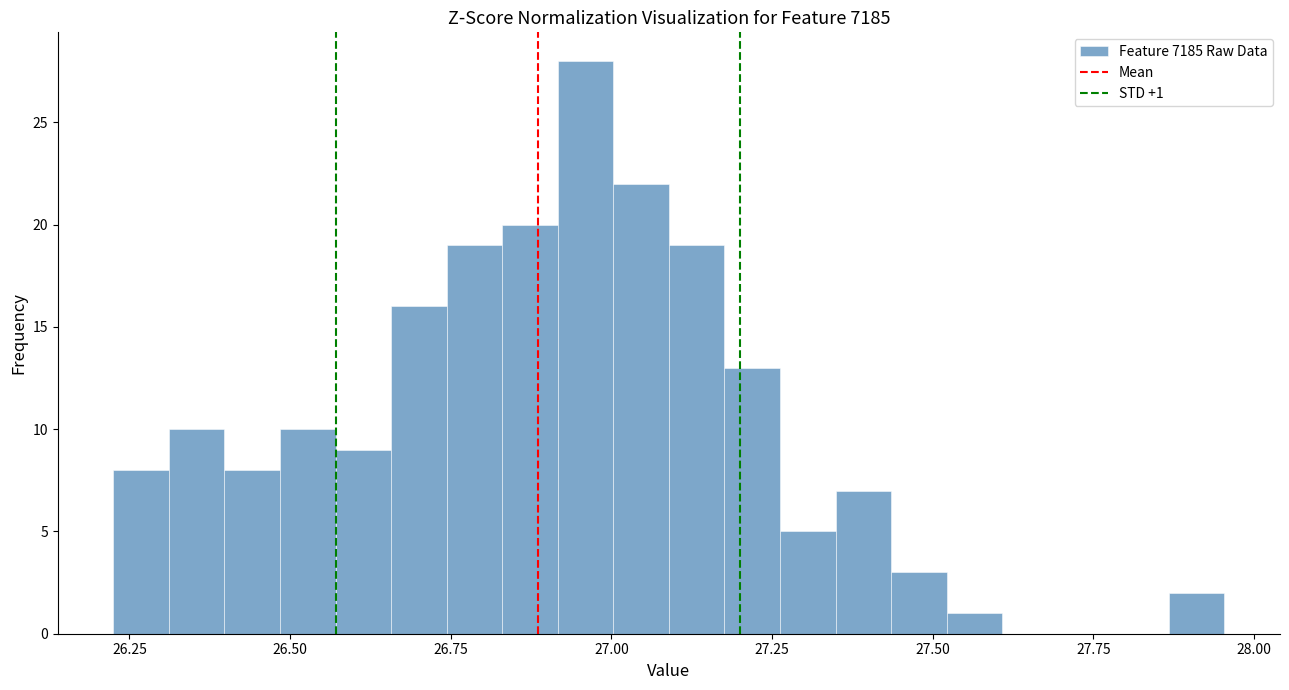

Read against the x-axis, roughly where is the centre of the tallest bar?

26.95